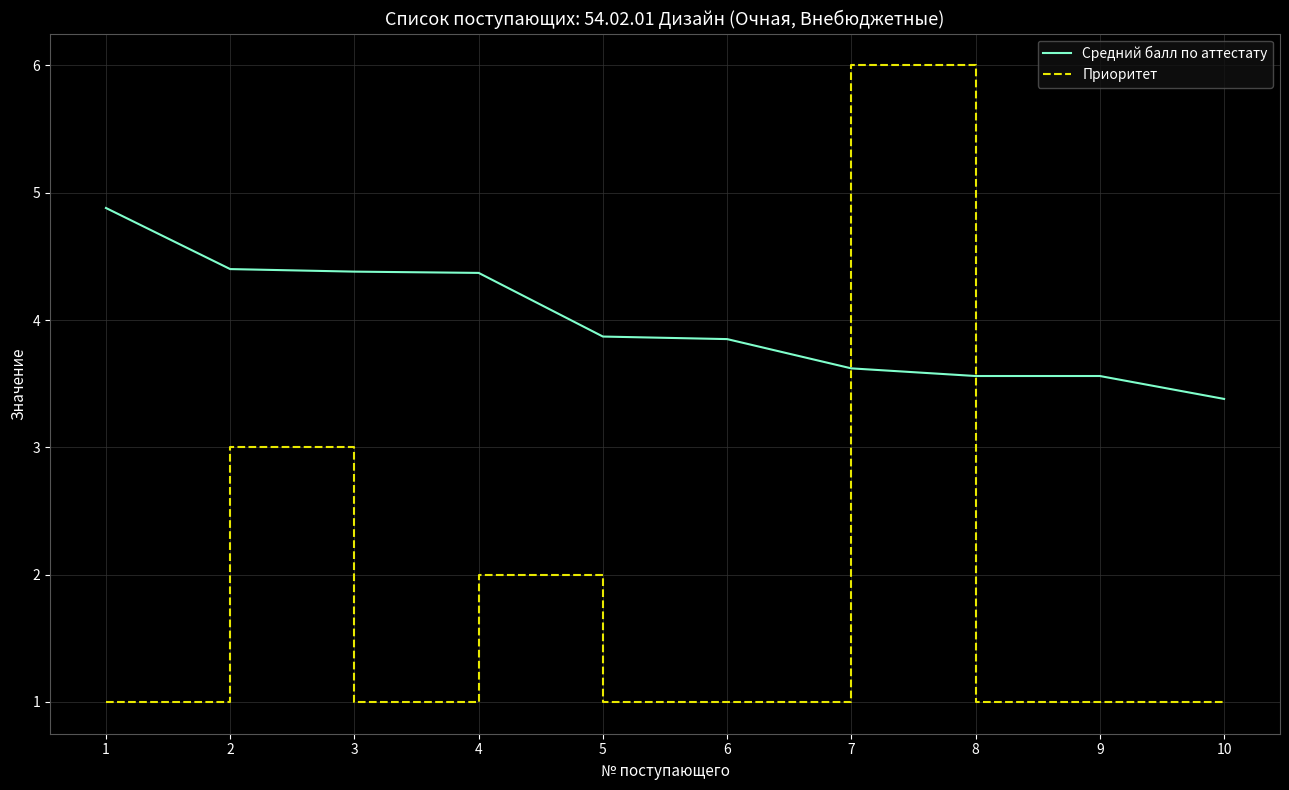

Where is Приоритет nearest to the value 3?

2